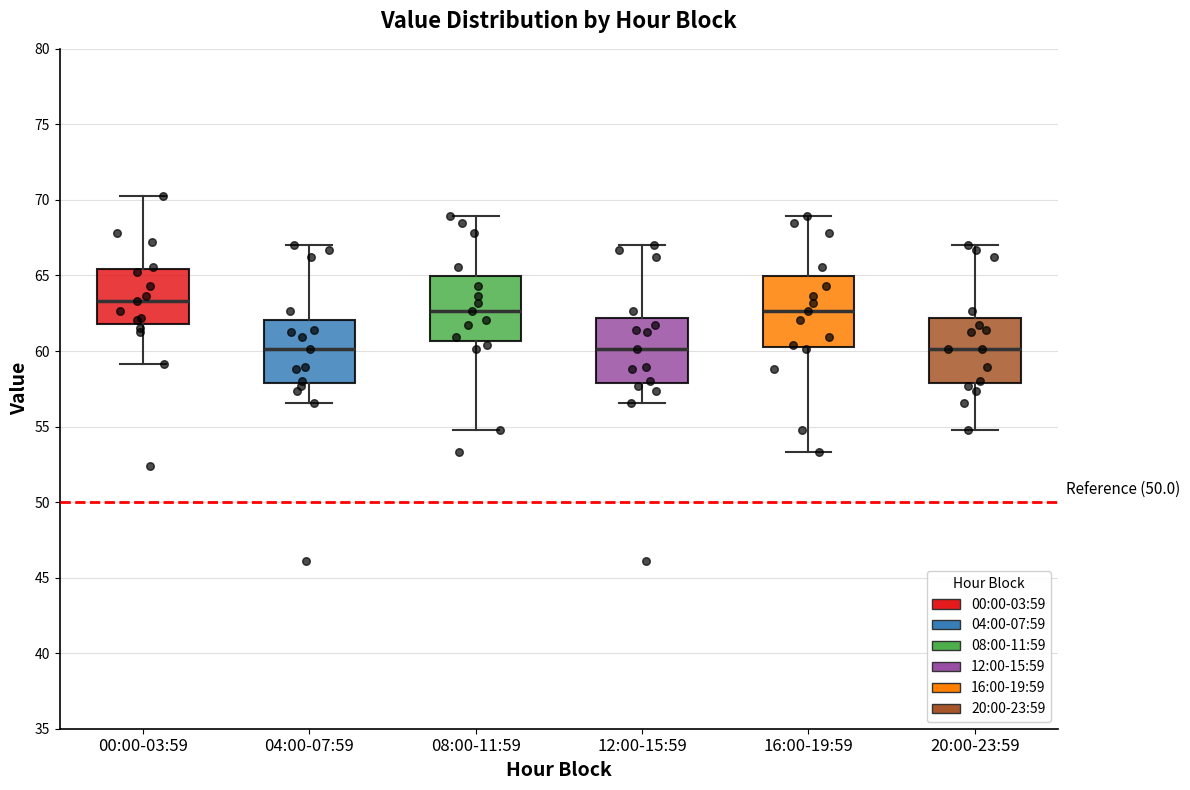

Where does the lower whisker of the box for 00:00-03:59 end on the y-axis? The values are not printed on the chart, so give them approximately, as read against the axis.

59.0